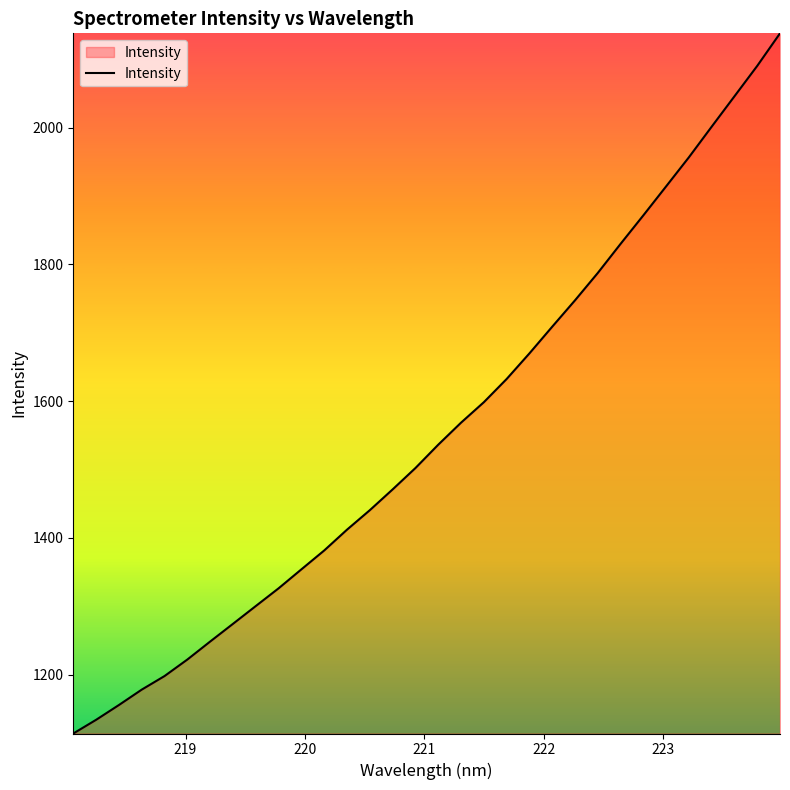

Reading left to right, extract all data points from this chart.

1113.9	1134.0	1155.6	1178.1	1198.0	1222.1	1248.4	1274.3	1300.4	1326.3	1354.0	1381.6	1412.1	1440.5	1470.9	1502.1	1536.3	1568.5	1598.4	1632.3	1669.8	1708.8	1747.3	1787.3	1829.9	1871.6	1914.0	1956.5	2001.3	2045.7	2090.1	2137.7